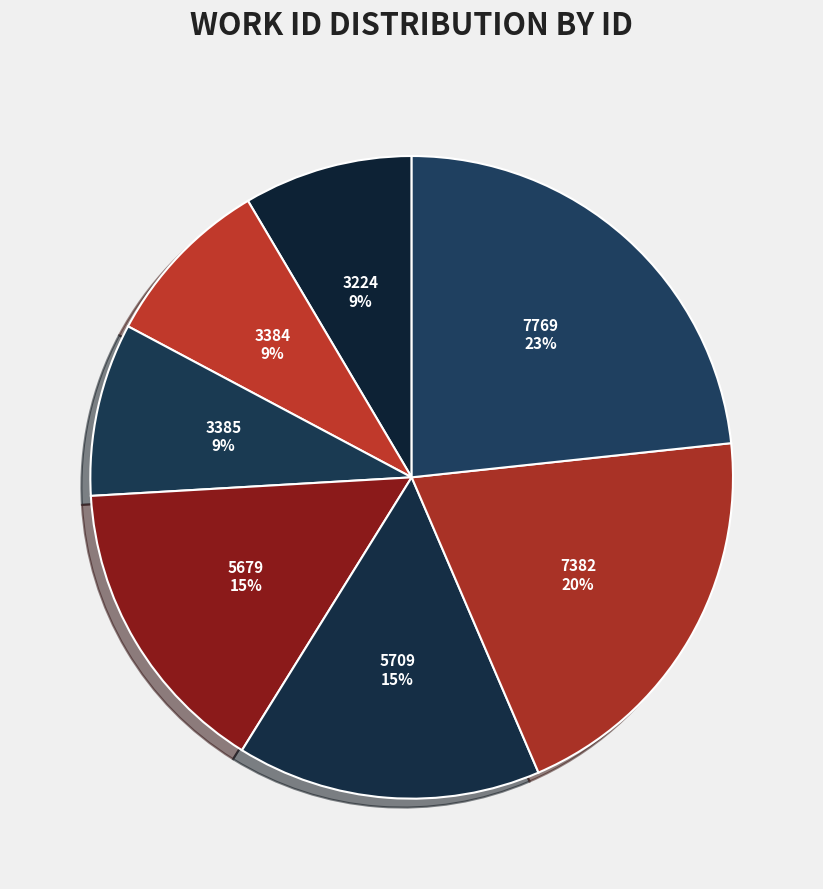

Is it true that 7382 is 30% of the pie?

False